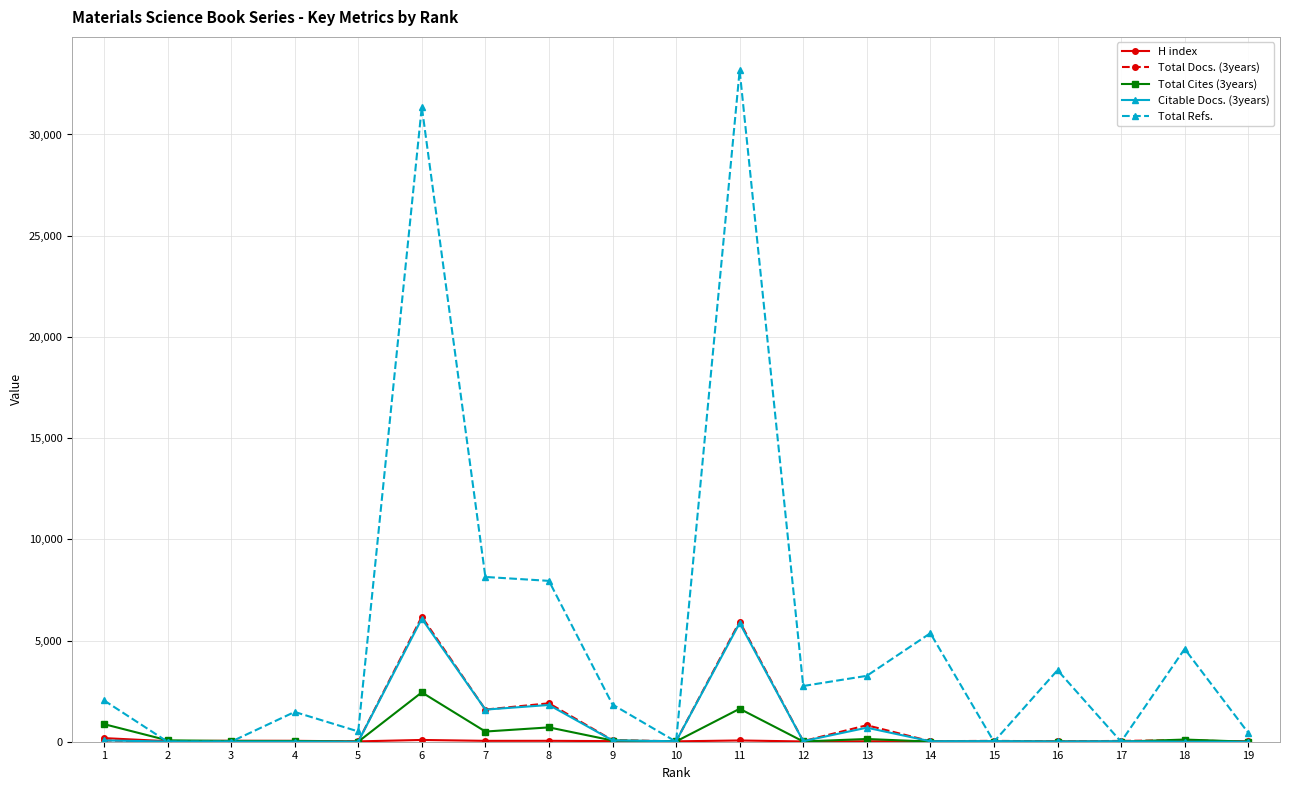

Which series has the largest total across all categories?

Total Refs.